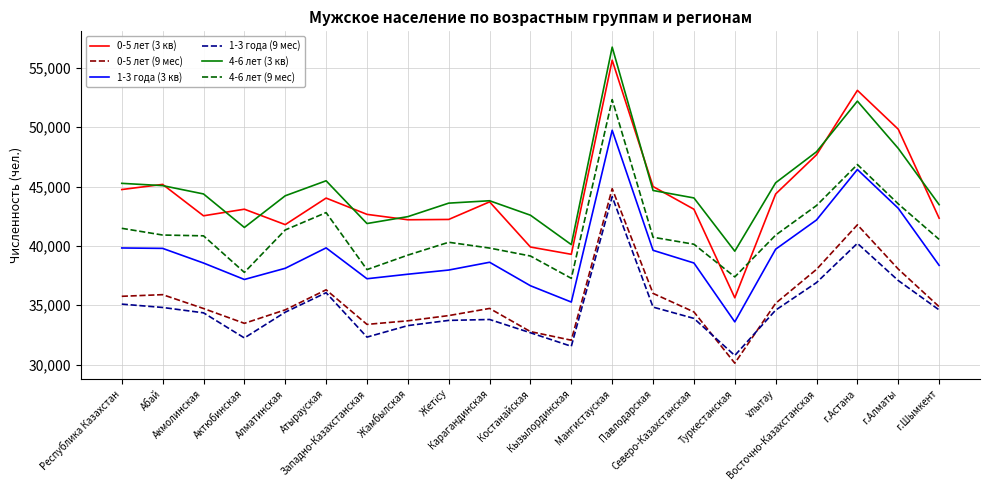

Which series has the largest range (max minus min)?

0-5 лет (3 кв)